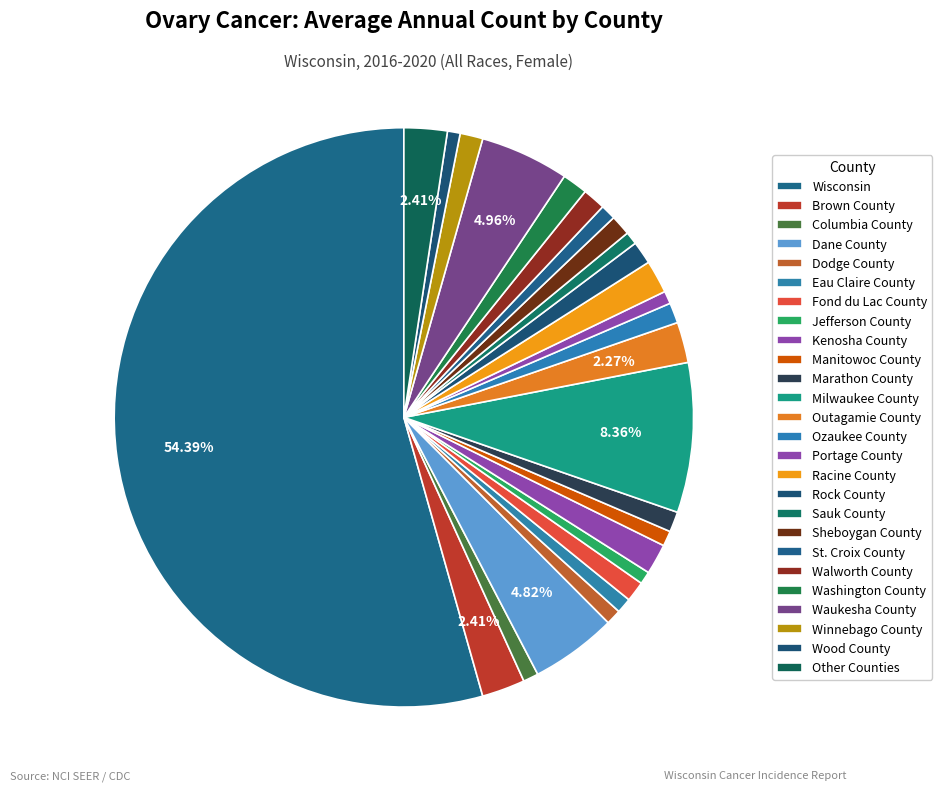

Count the number of slices in the pie.

26